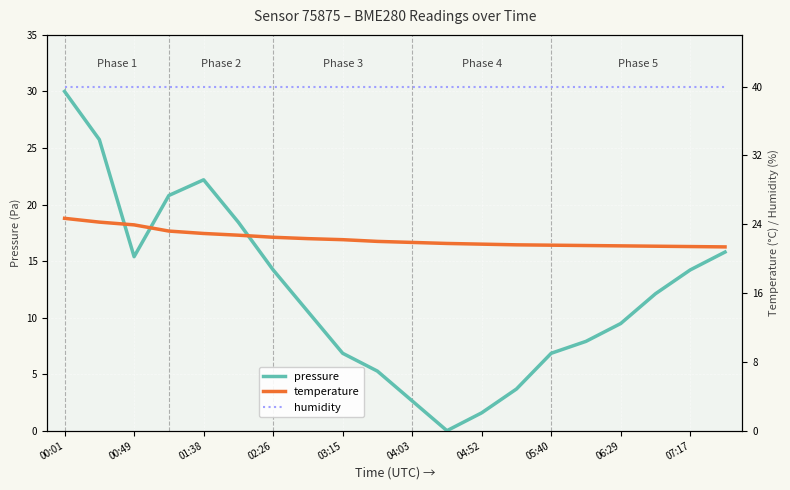

List the series in order of their overall mean, lowest first.

pressure, temperature, humidity